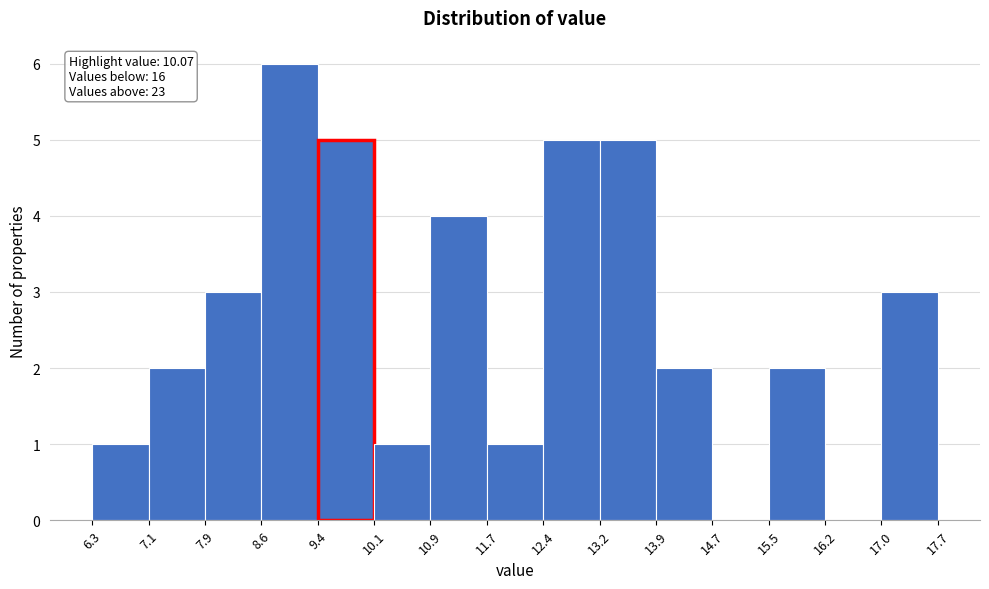

Which range on the x-axis has the tallest bar?

8.6 to 9.4